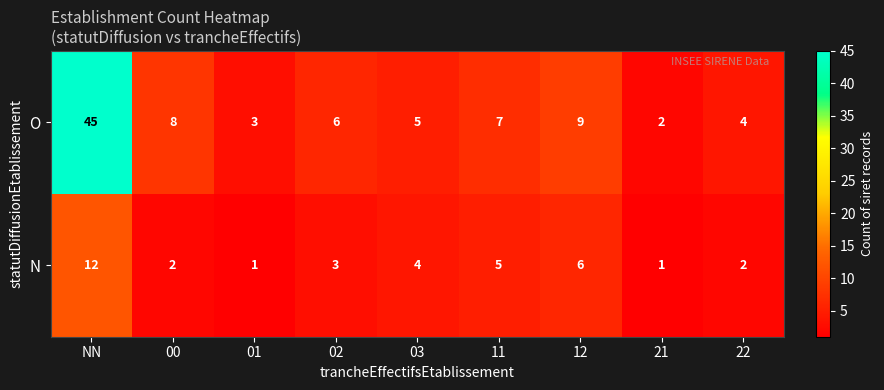

The O series shows 4 at 22. True or false?

True